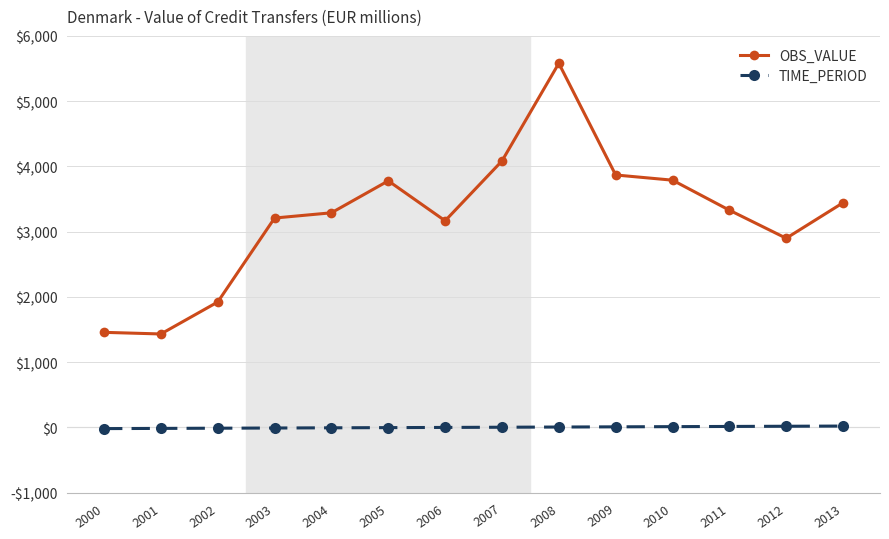

Does the chart have visible grid lines?

Yes